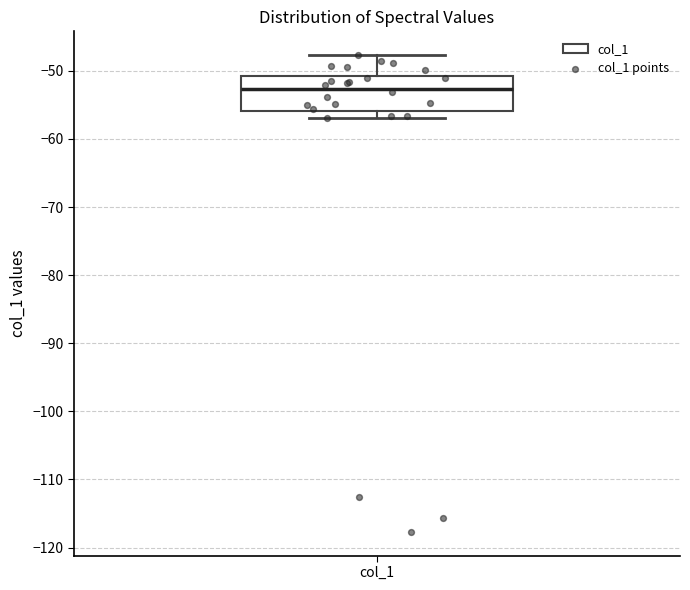

Transcribe this box plot: give where the median line is, the range the box spans, and where the two whiskers end, as read against the y-axis. The values are not printed on the chart, so give them approximately, as read against the axis.

median -53, box -56 to -51, whiskers -57 to -48